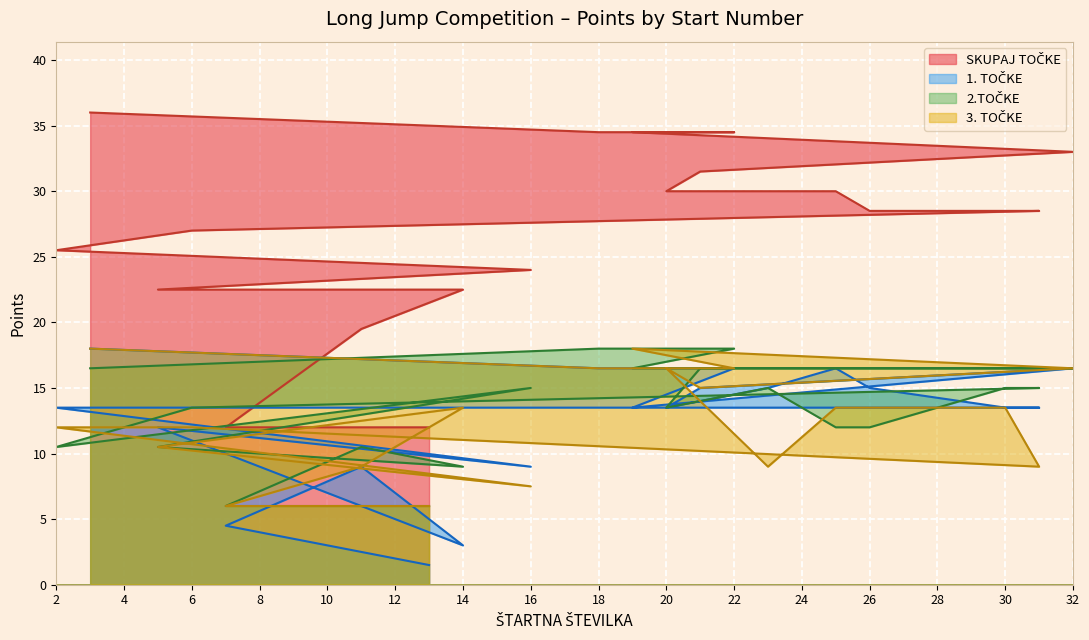

Where is the first local minimum for 2.TOČKE?

20